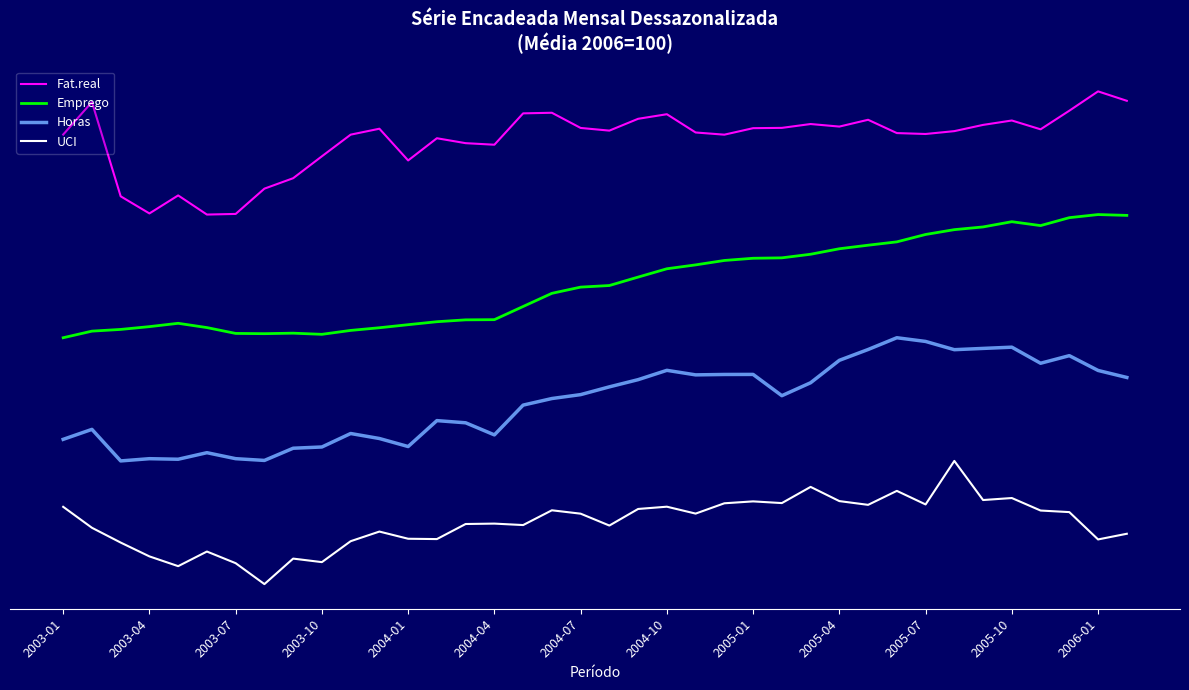

What are all the series names shown in the legend?

Fat.real, Emprego, Horas, UCI